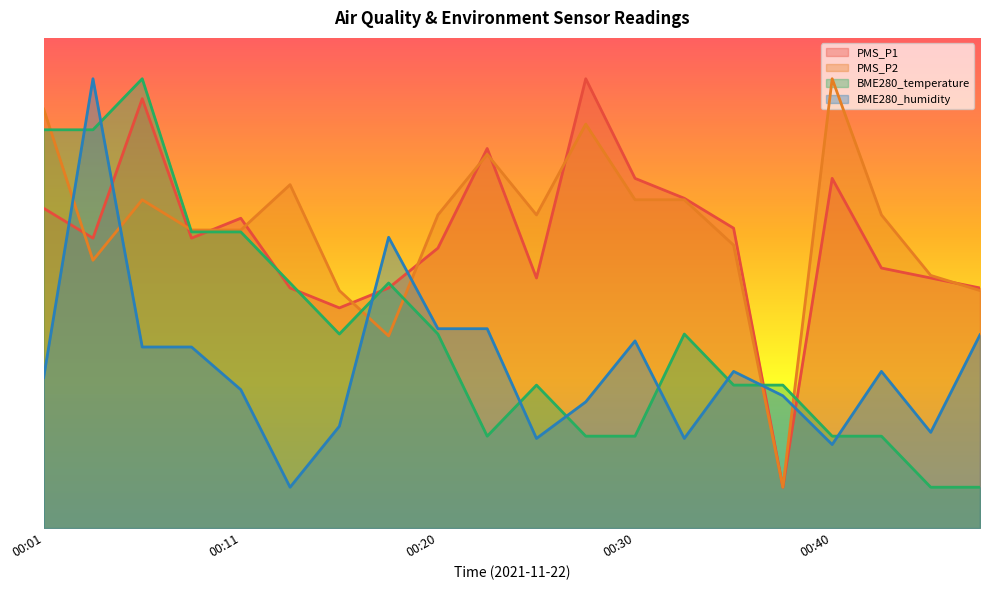

Count the number of data series in this chart.

4